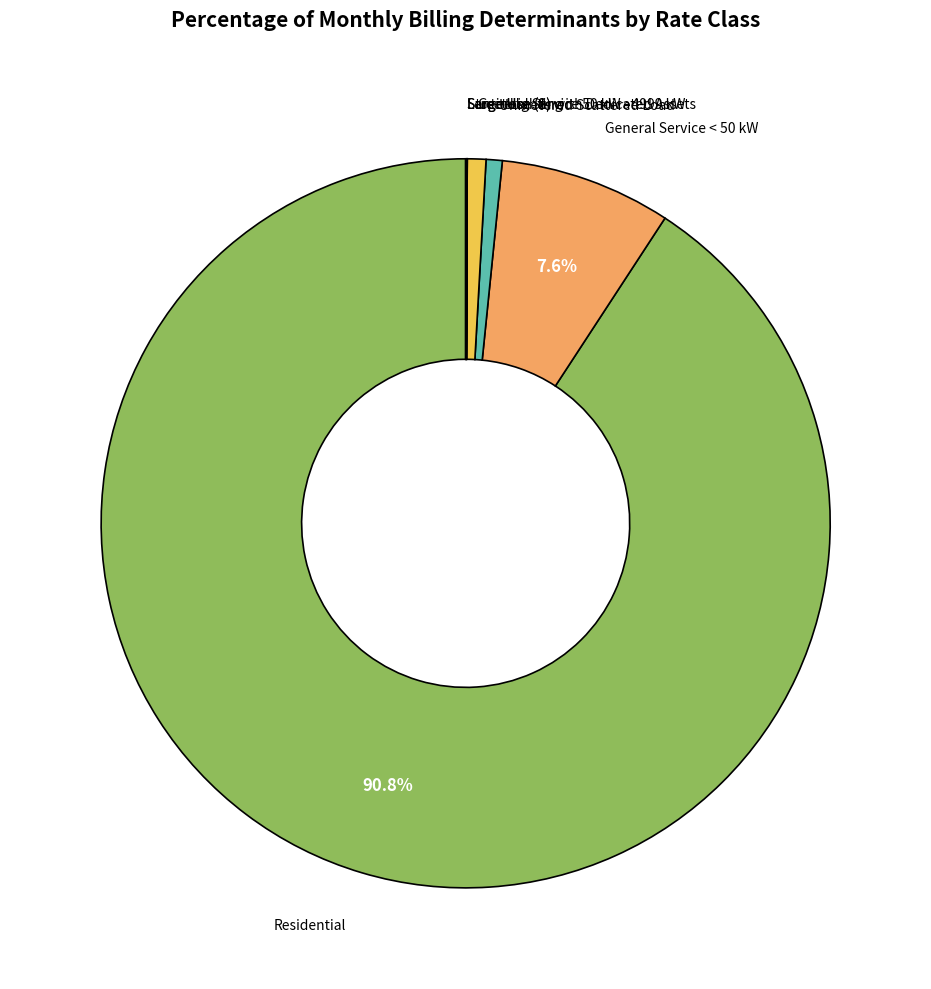

Is there a majority slice in this chart?

Yes